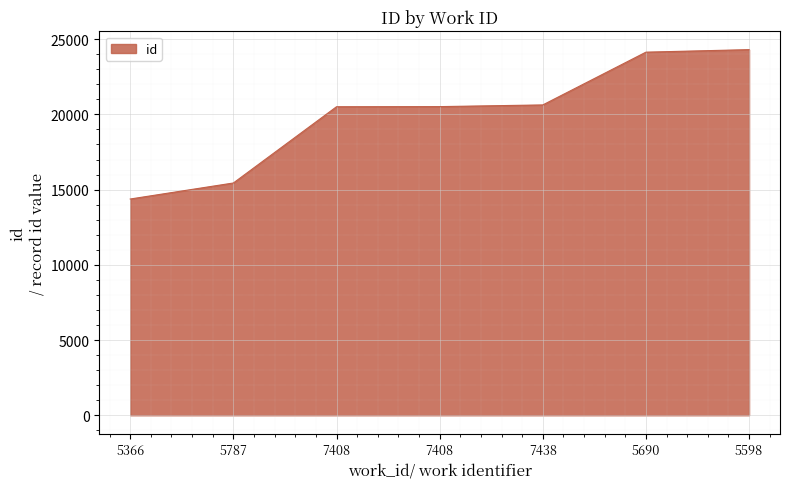

True or false: there are more than 0 points higher than both neighbors.

False